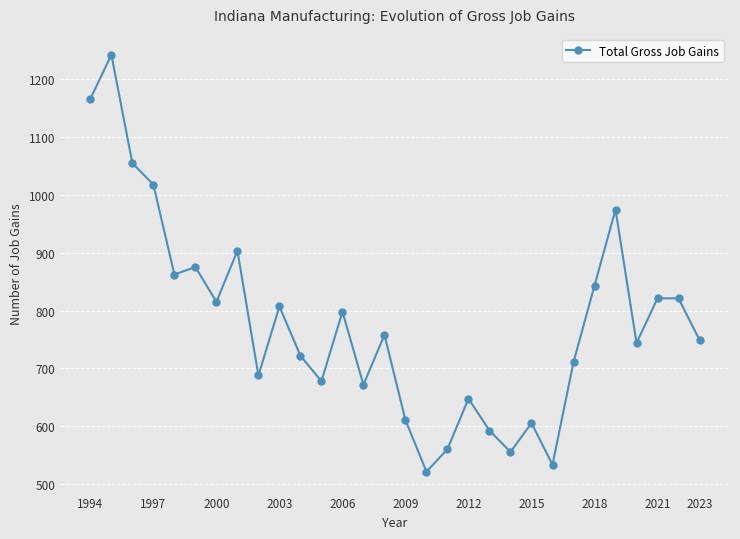

What is the value of the 19th point from the left?

648